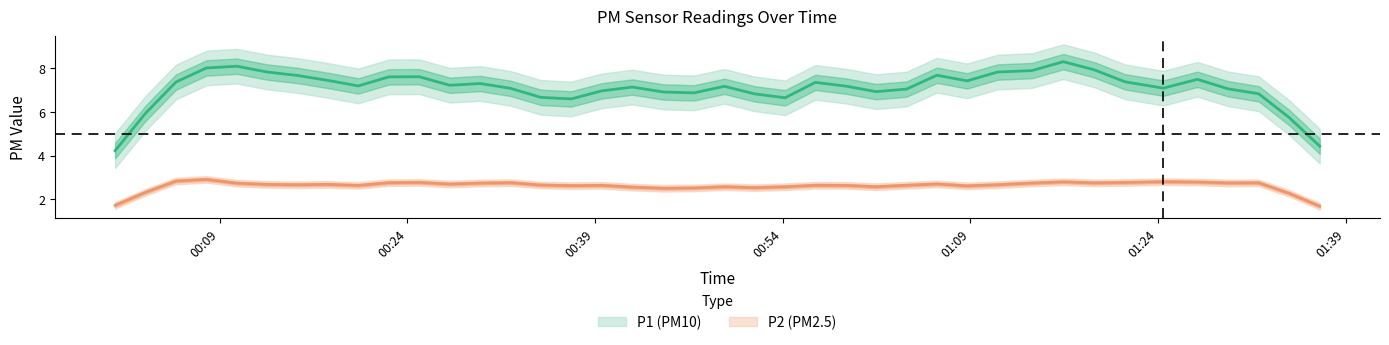

What is the difference between the maximum and minimum values in the P1 series?

4.1